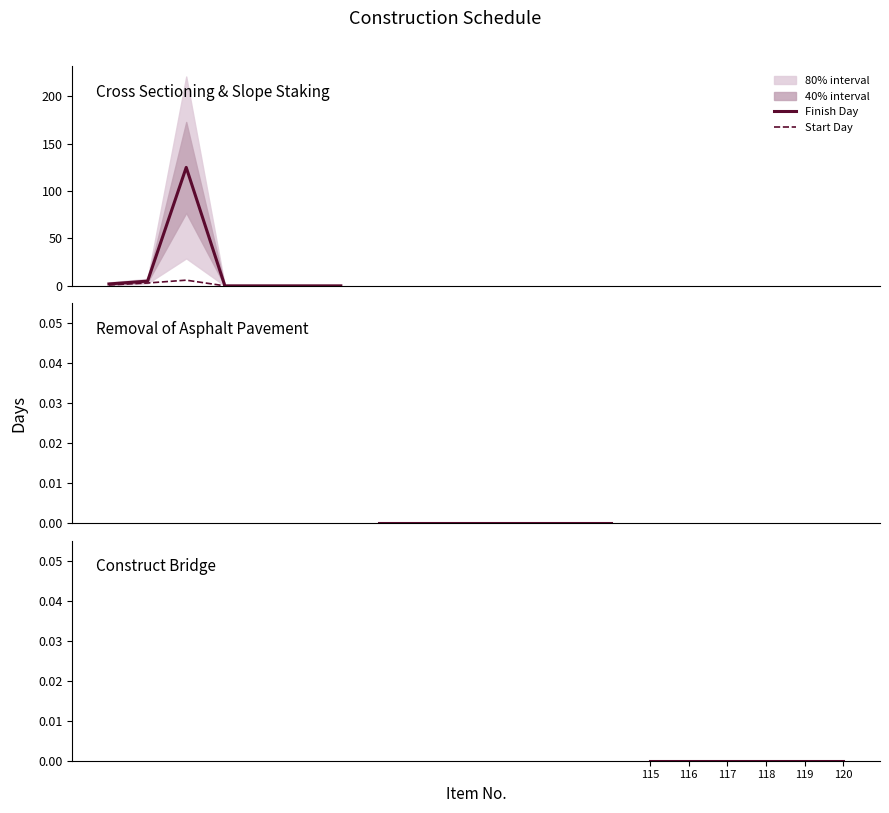

Where is Start on Day nearest to the value 3?

102